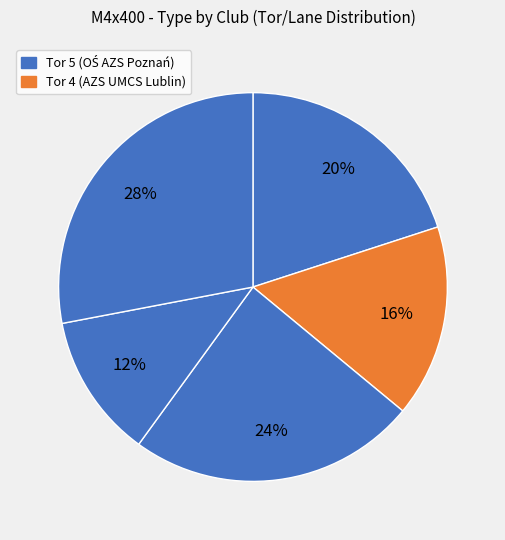

How many slices are in this pie chart?

5